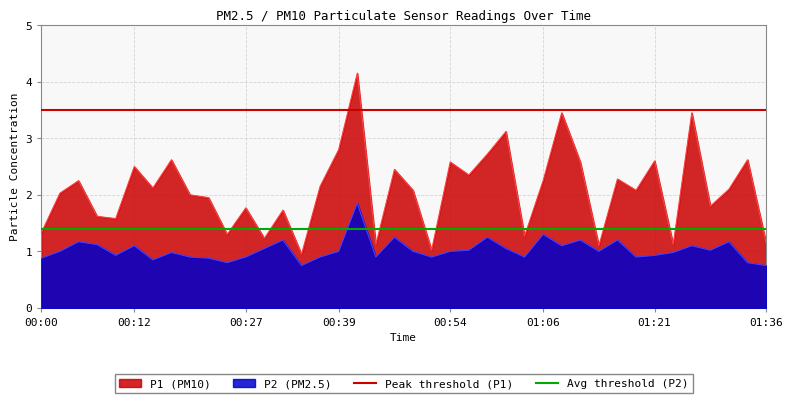

True or false: P2 (PM2.5) and P1 (PM10) intersect in this chart.

False